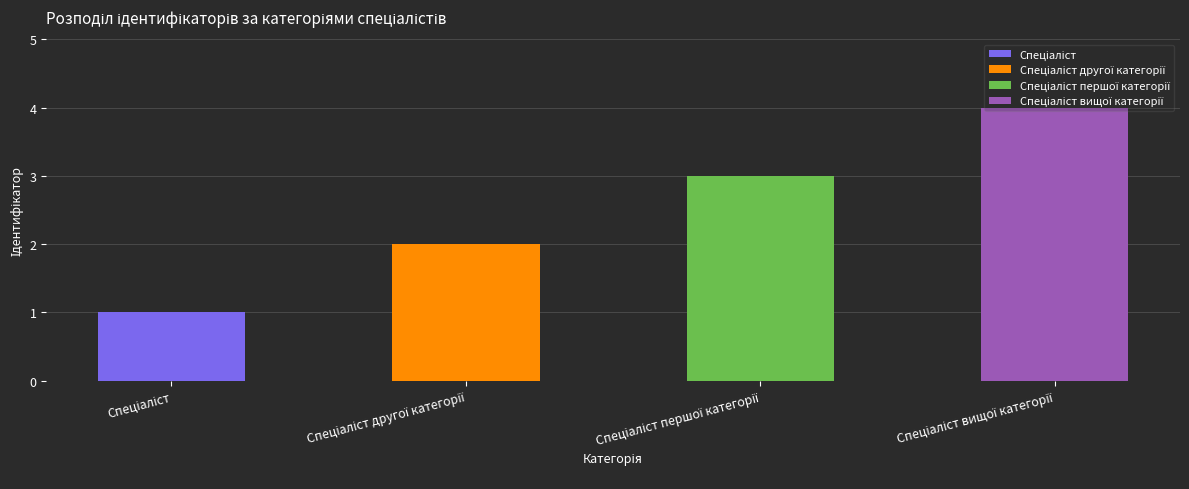

Reading left to right, extract all data points from this chart.

Спеціаліст=1	Спеціаліст другої категорії=2	Спеціаліст першої категорії=3	Спеціаліст вищої категорії=4